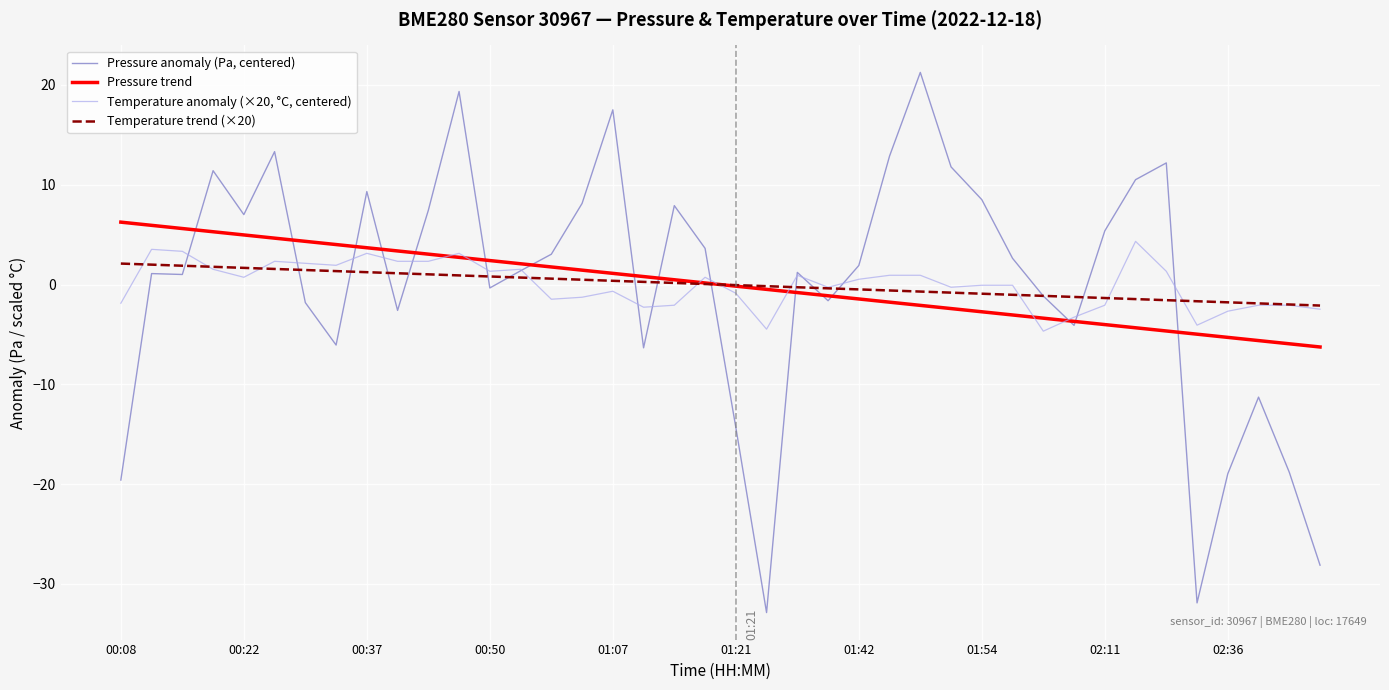

What is the maximum value shown in the chart?

21.3